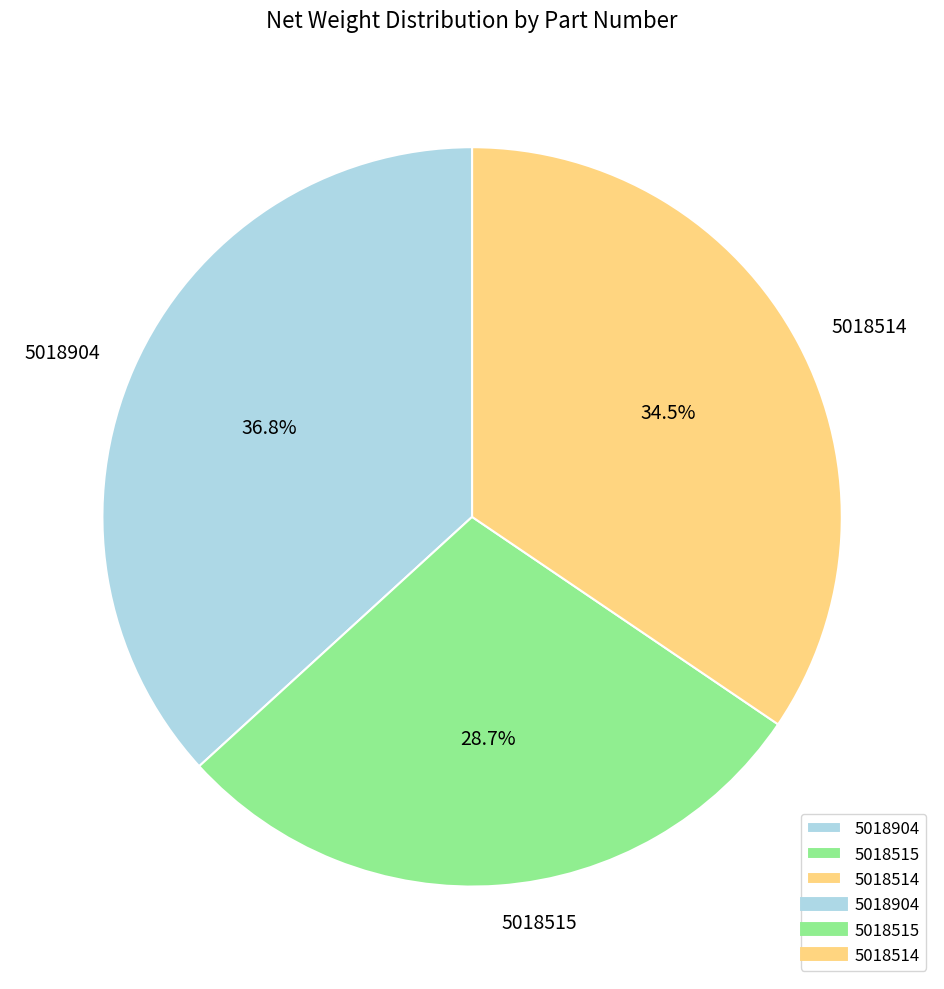

Rank the categories by value from lowest to highest.

5018515, 5018514, 5018904